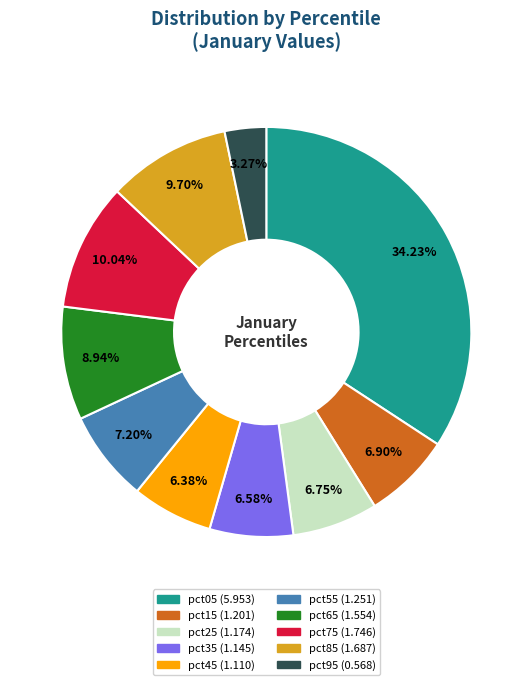

What portion of the pie excludes pct35?

93.4%